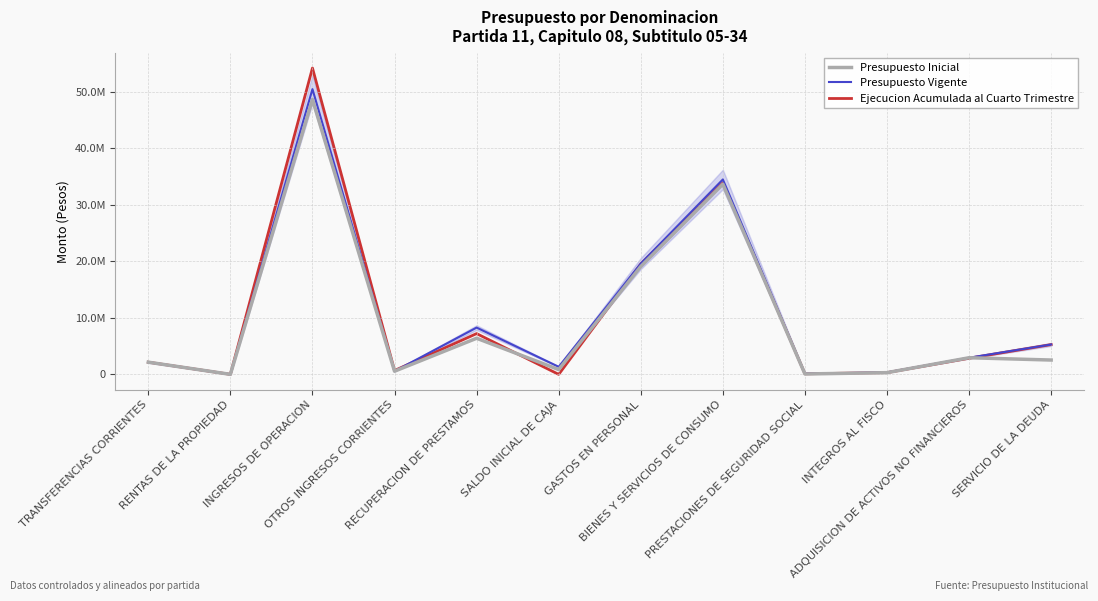

Is this an area chart (filled region under the line)?

Yes